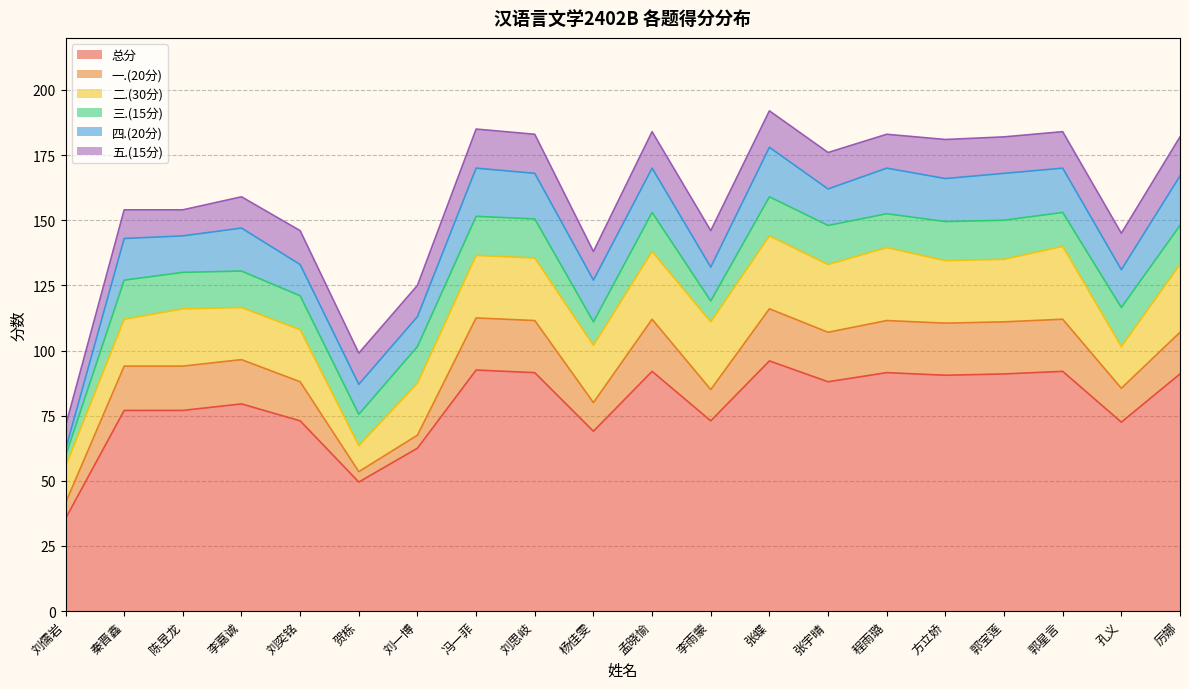

Where is the first local maximum for 五.(15分)?

秦晋鑫